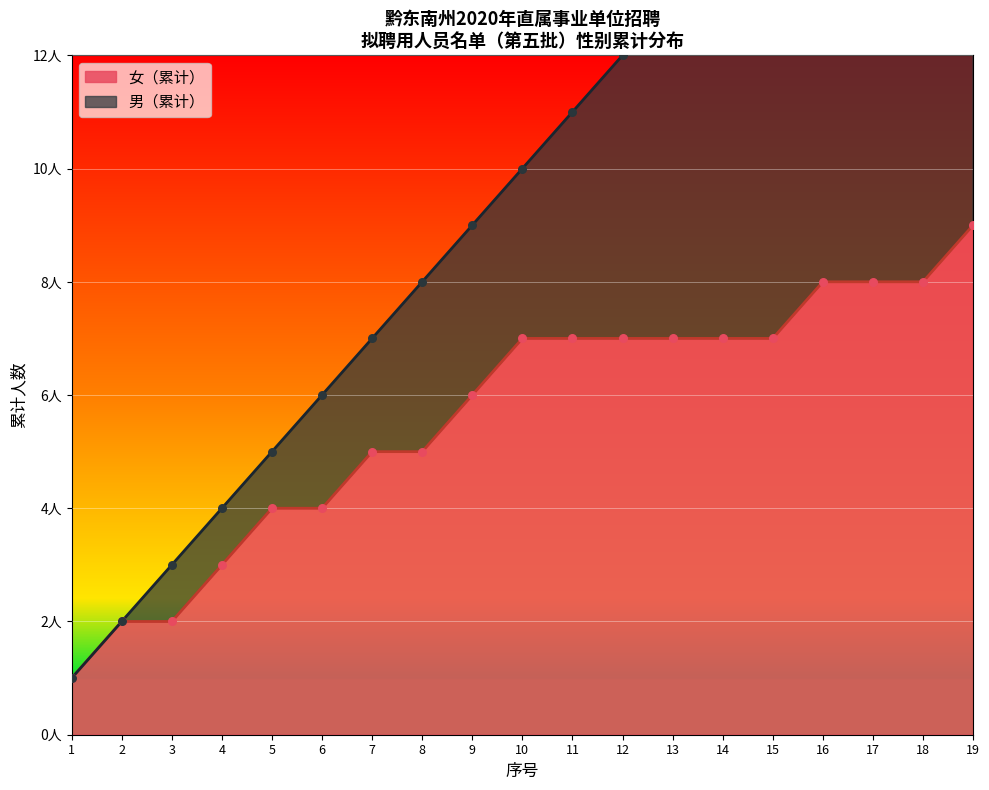

Between 12 and 6, which is larger?

12